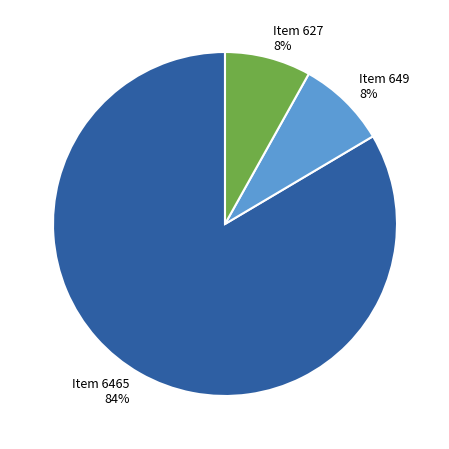

Between Item 6465 and Item 627, which is larger?

Item 6465